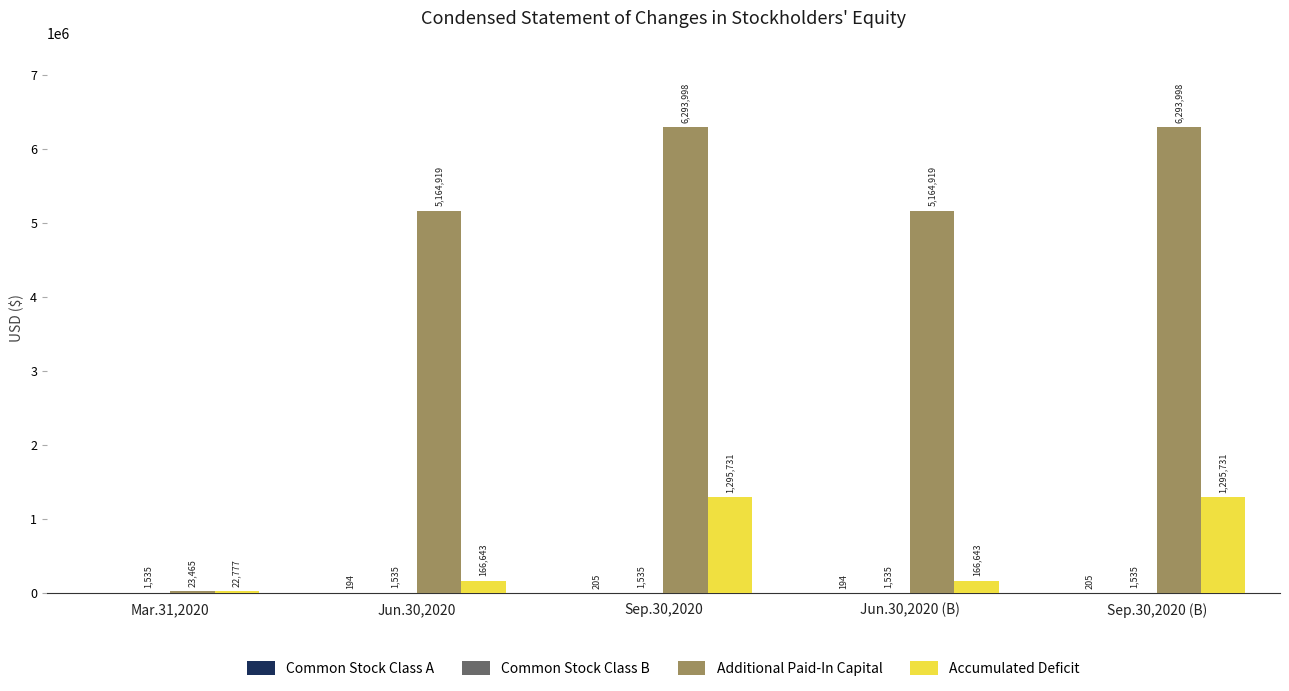

Which series has the largest total across all categories?

Additional Paid-In Capital